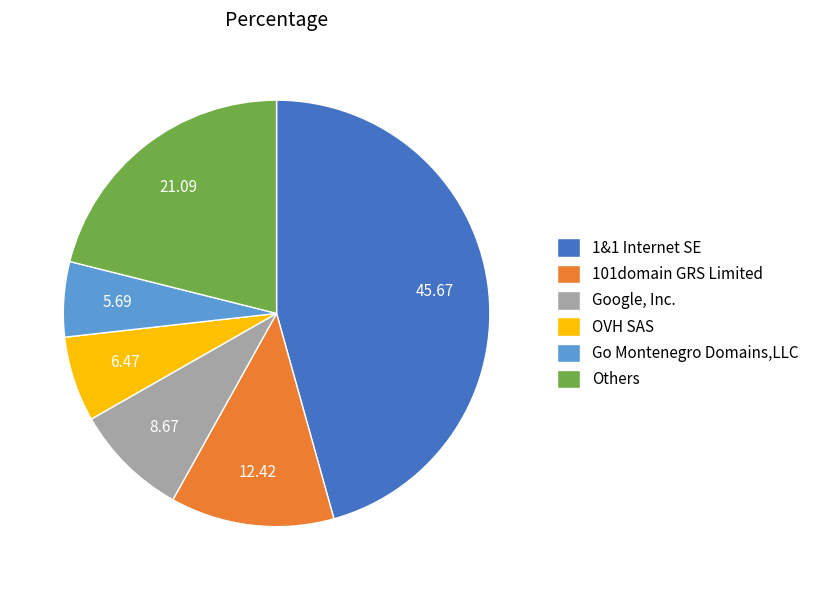

Rank the categories by value from lowest to highest.

Go Montenegro Domains,LLC, OVH SAS, Google, Inc., 101domain GRS Limited, Others, 1&1 Internet SE